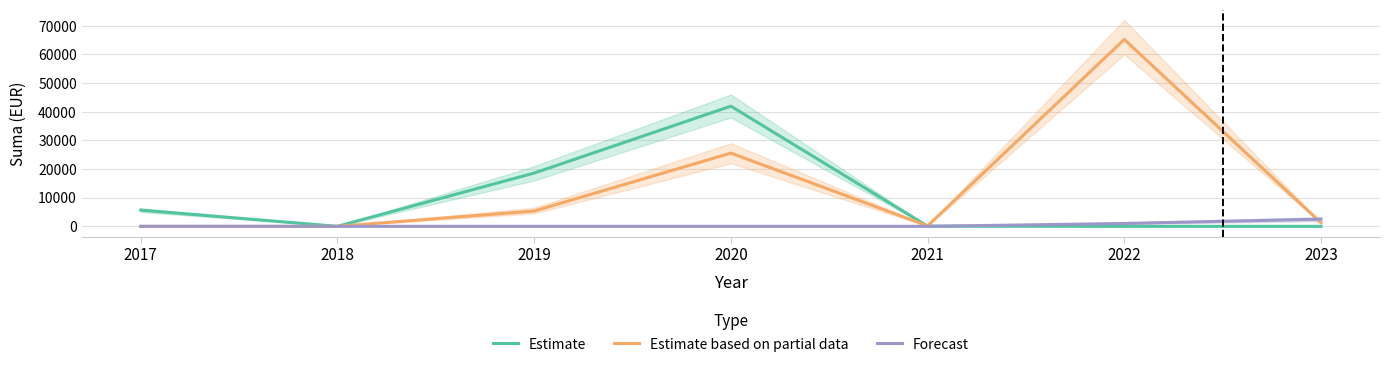

Where do Forecast and Estimate first cross each other?

2021 and 2022